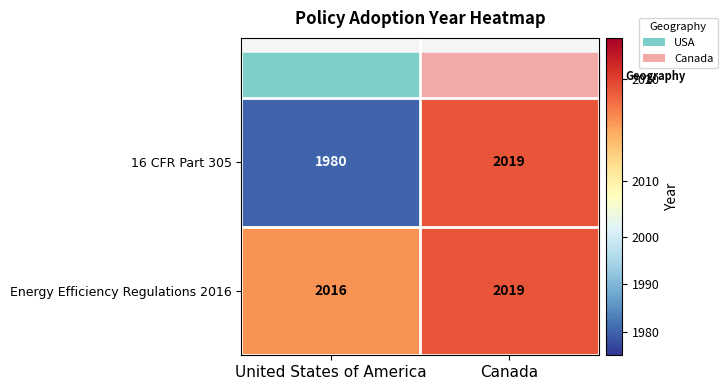

Rank the series at United States of America from highest to lowest value.

Energy Efficiency Regulations 2016, 16 CFR Part 305